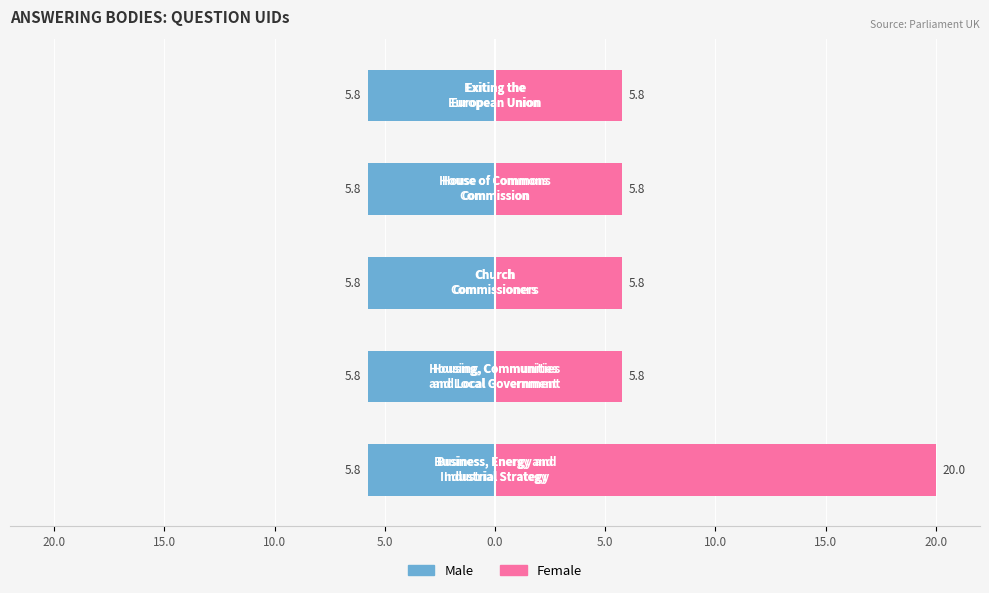

Reading right to left, extract all data points from this chart.

Male: -5.8	-5.8	-5.8	-5.8	-5.8
Female: 5.8	5.8	5.8	5.8	20.0